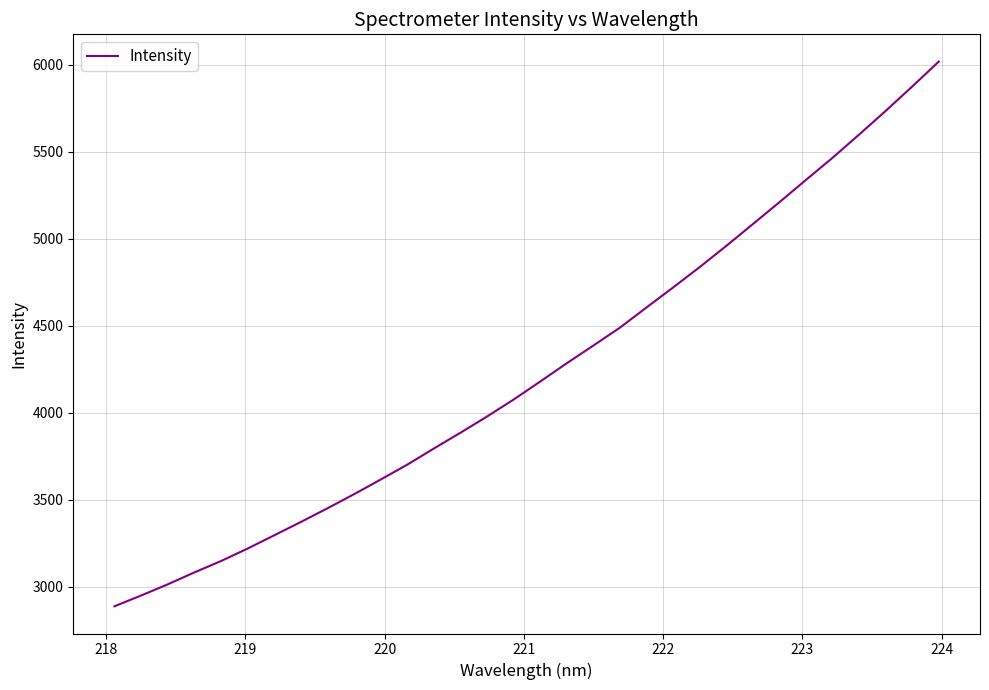

What is the minimum value shown in the chart?

2889.1